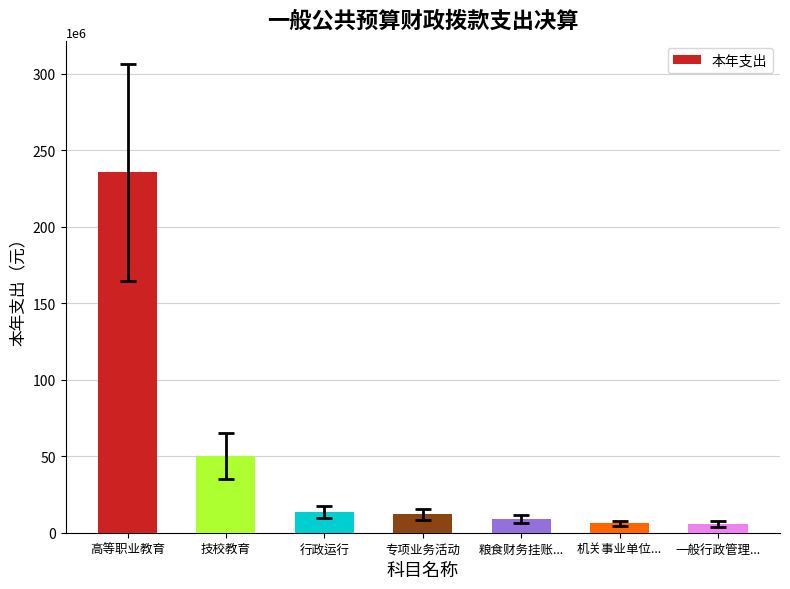

The chart shows a value of 235413311.3 at 高等职业教育. True or false?

True